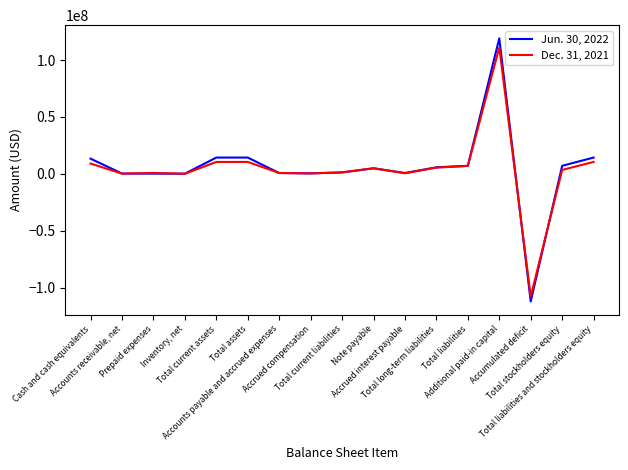

What is the smallest value displayed?

-111830058